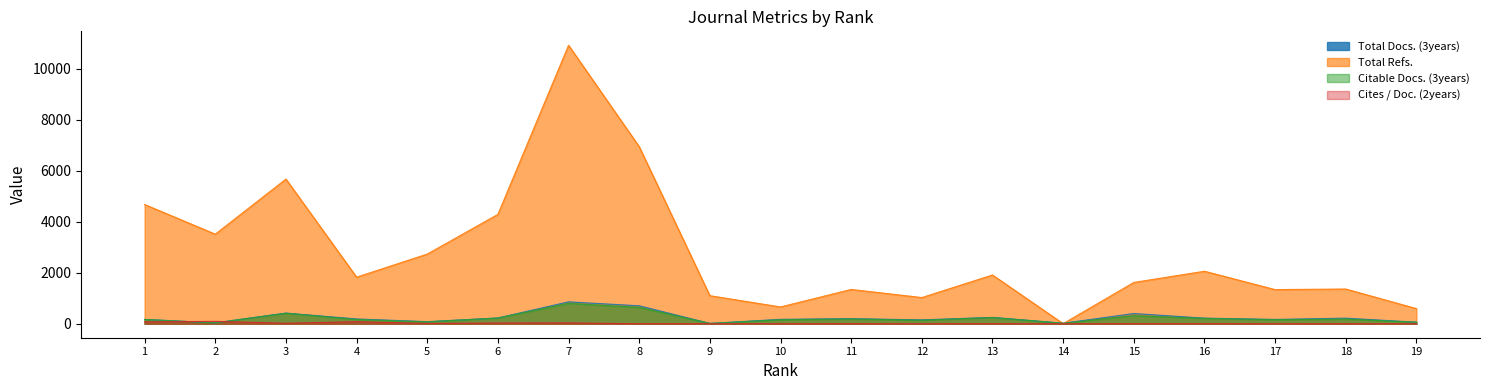

At how many categories does at least one series exceed 9011?

1